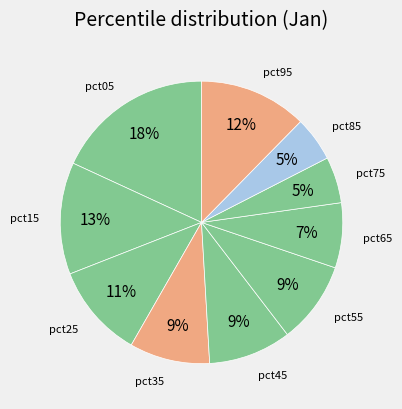

Is there a majority slice in this chart?

No